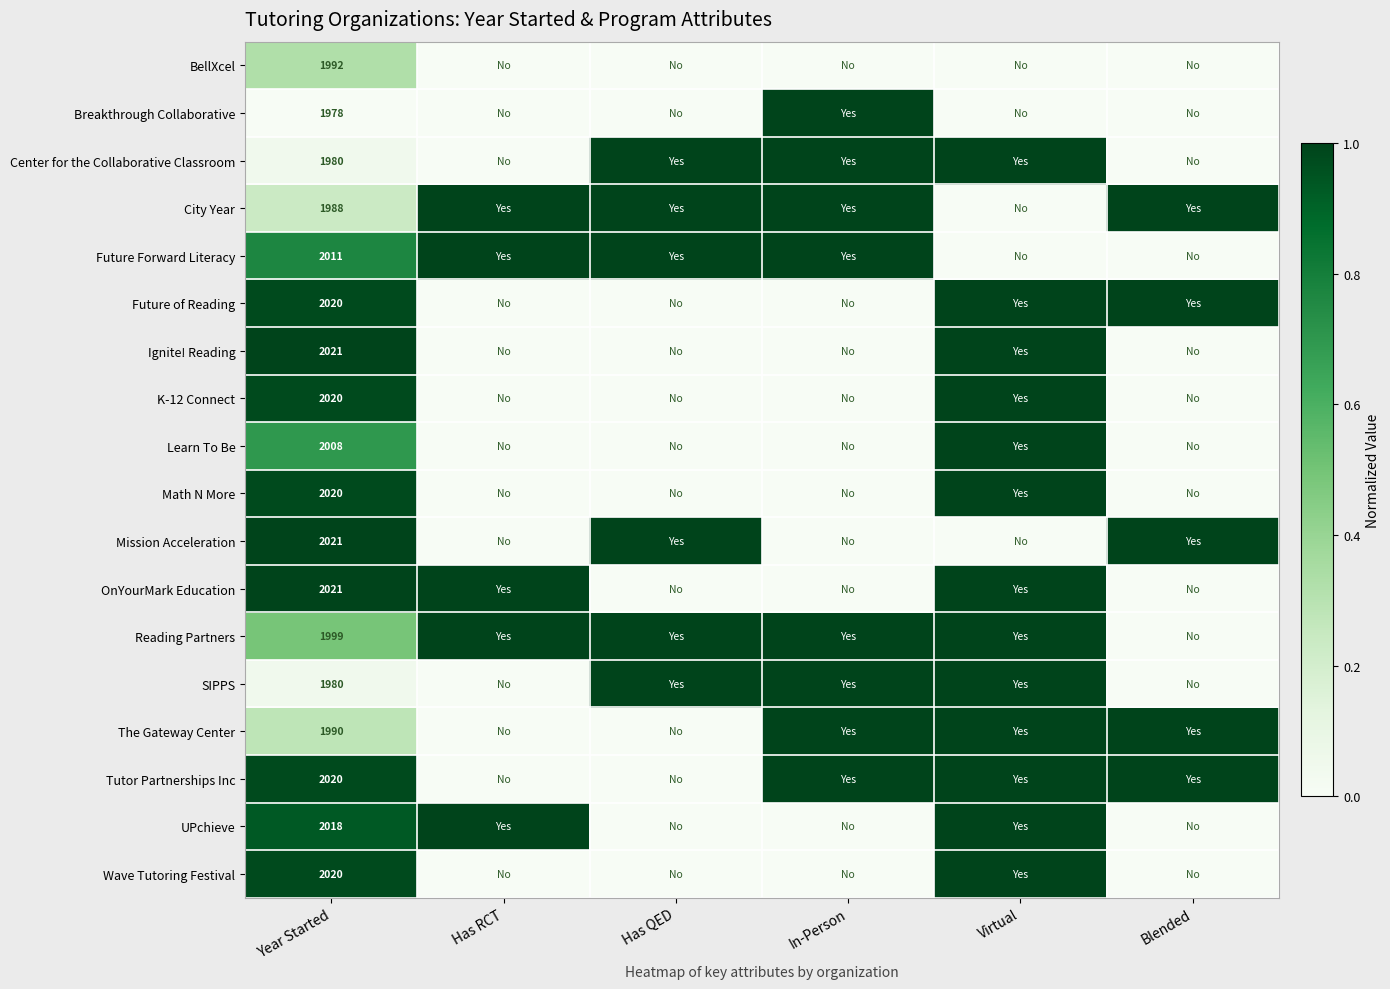

Which label corresponds to the smallest value in the chart?

Has RCT